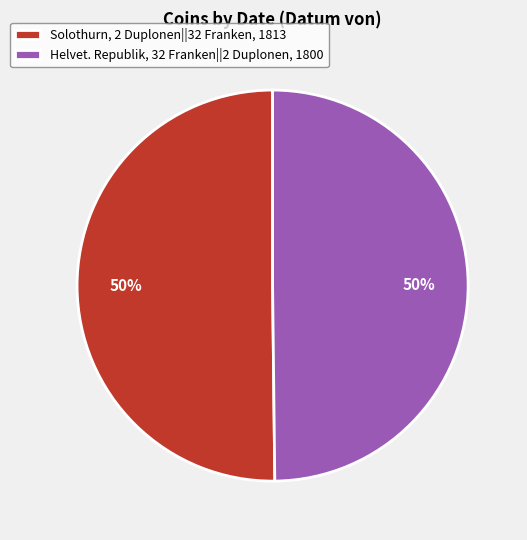

Combined, do Helvet. Republik, 32 Franken||2 Duplonen, 1800 and Solothurn, 2 Duplonen||32 Franken, 1813 account for over 50%?

Yes